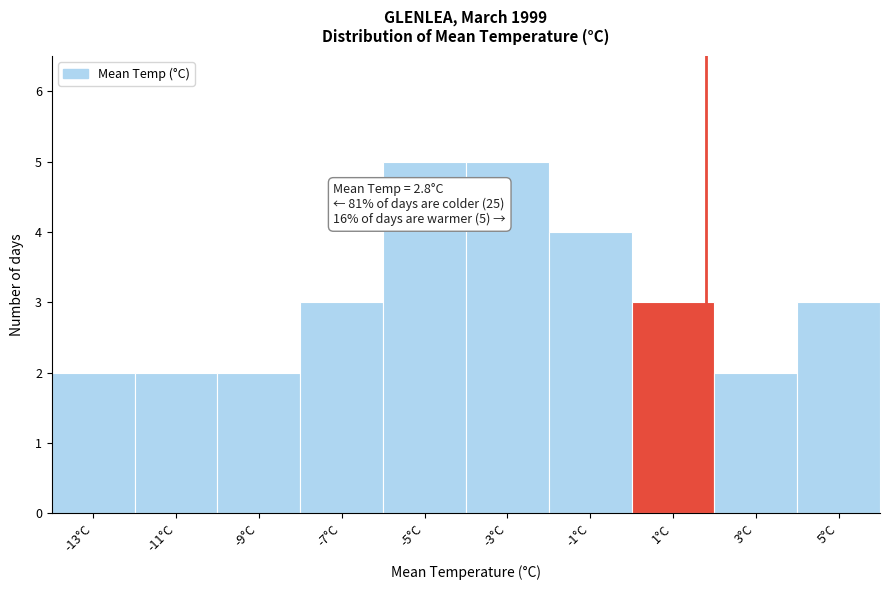

Reading right to left, what are all the values shown in this chart?

3	2	3	4	5	5	3	2	2	2